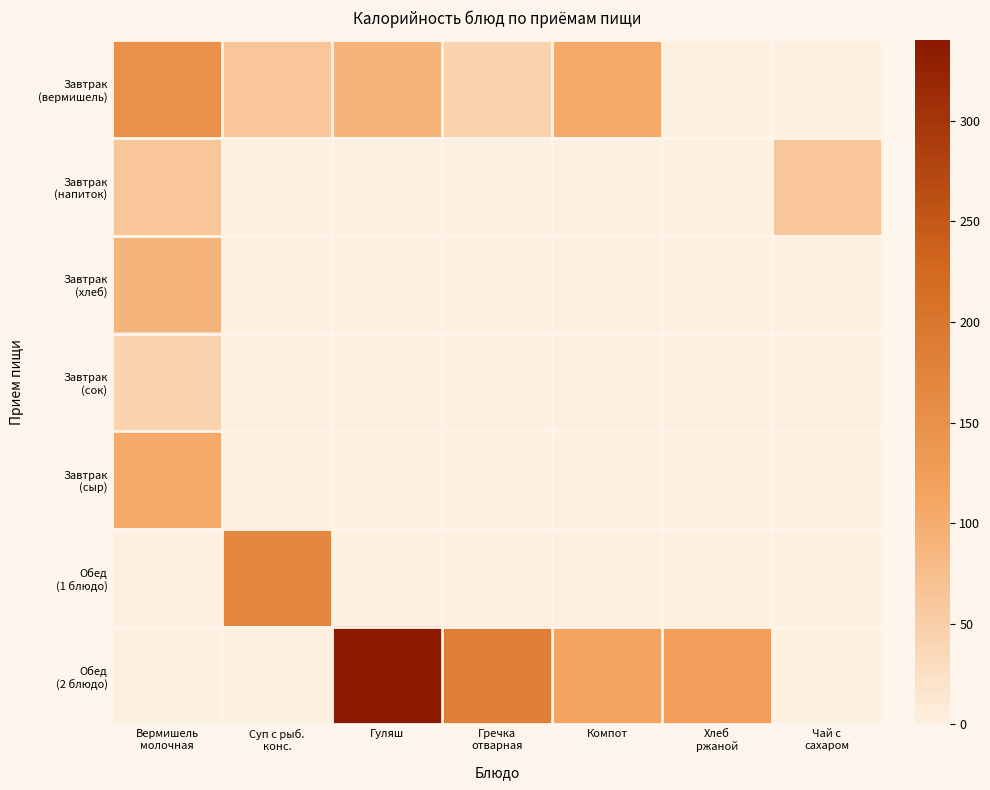

Between Хлеб ржаной and Чай с сахаром, which series saw the biggest shift?

Обед (2 блюдо)